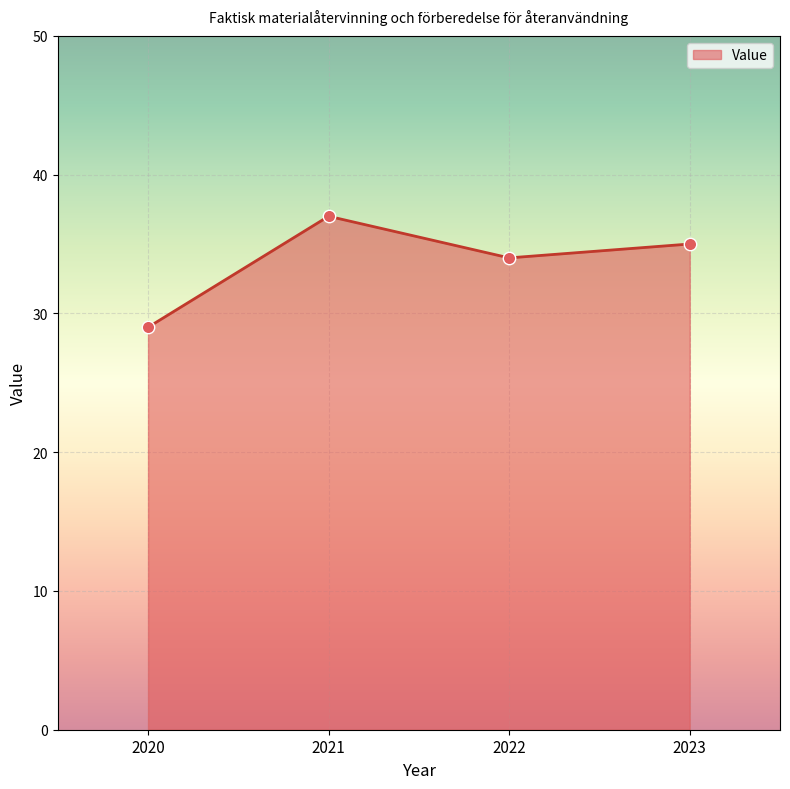

Between 2020 and 2023, which is larger?

2023